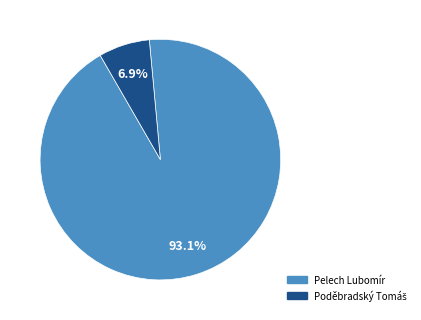

Is there a majority slice in this chart?

Yes